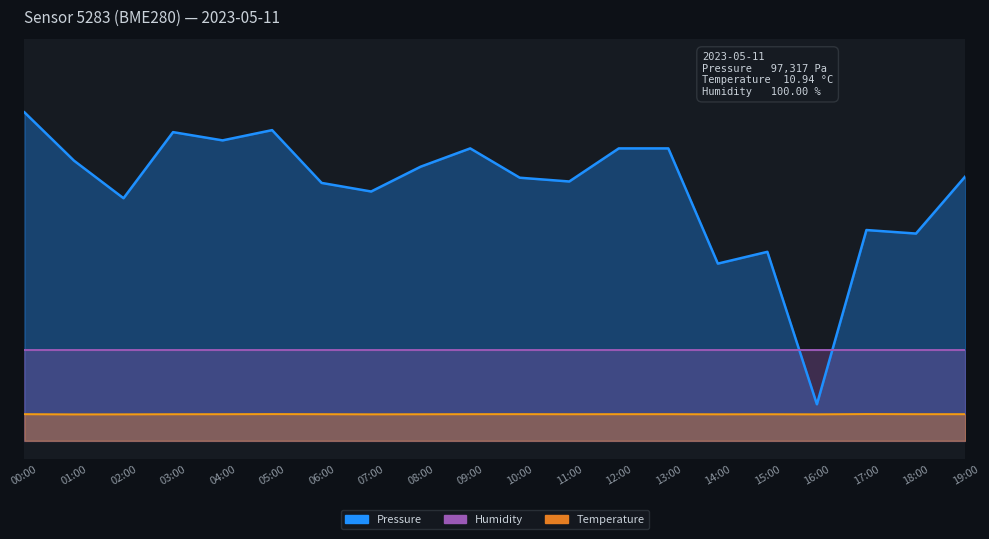

True or false: Pressure and Temperature cross at least once.

False